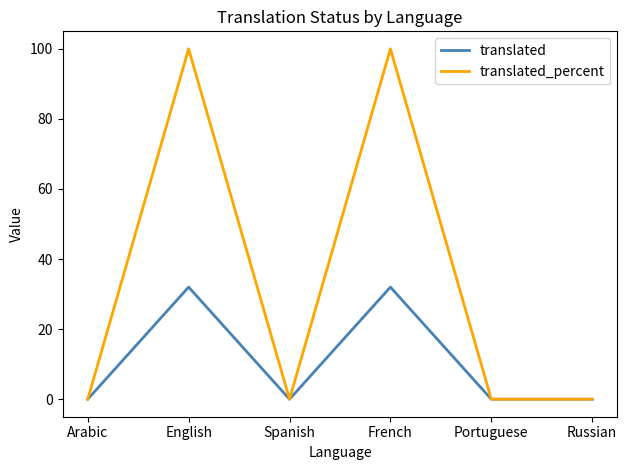

What is the greatest value displayed?

100